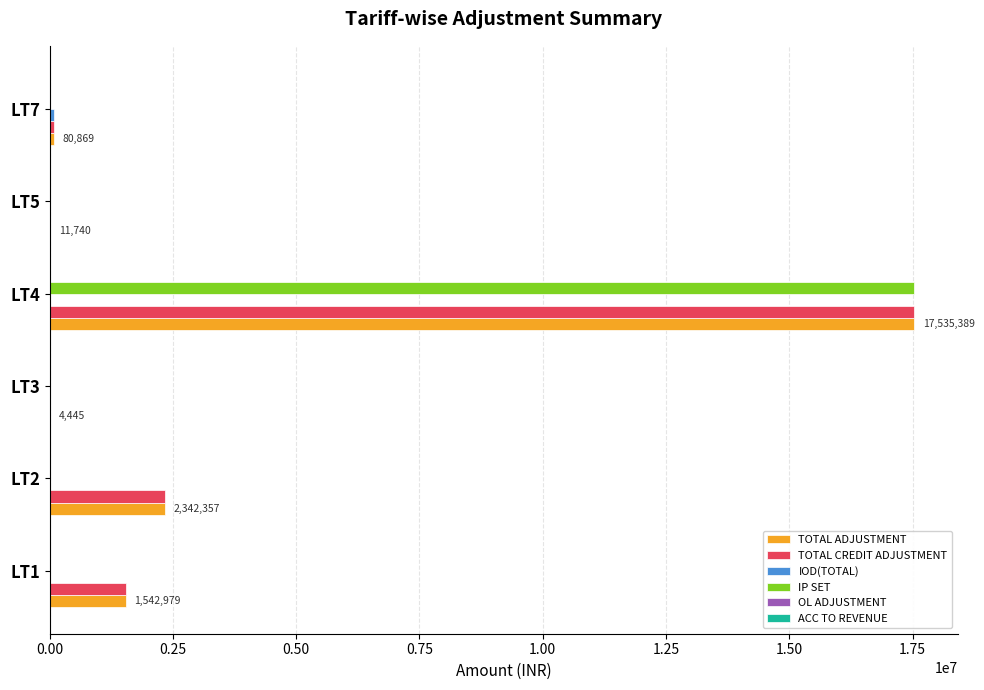

Count the number of categories in the chart.

6